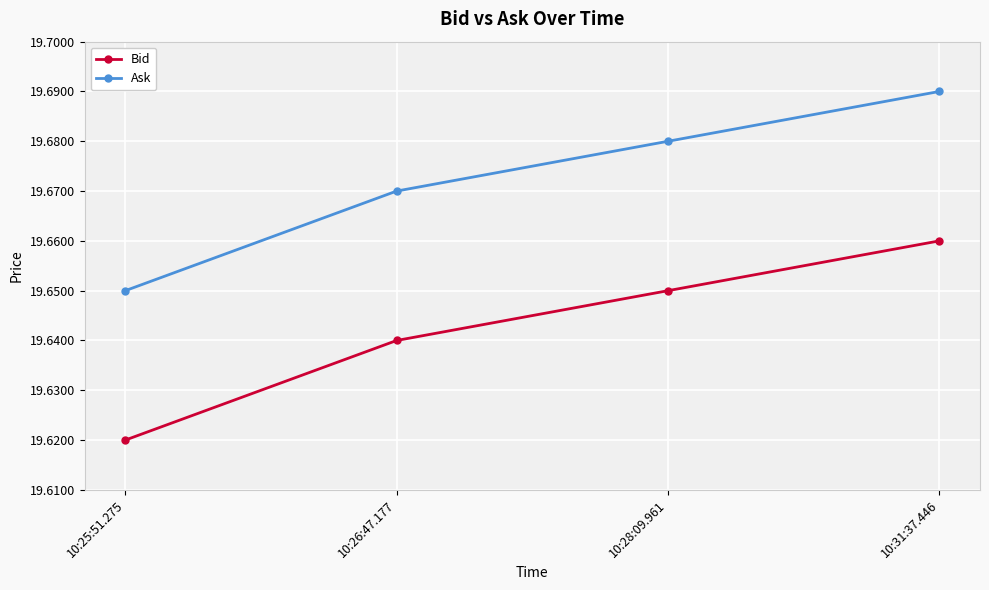

True or false: Bid and Ask intersect in this chart.

False